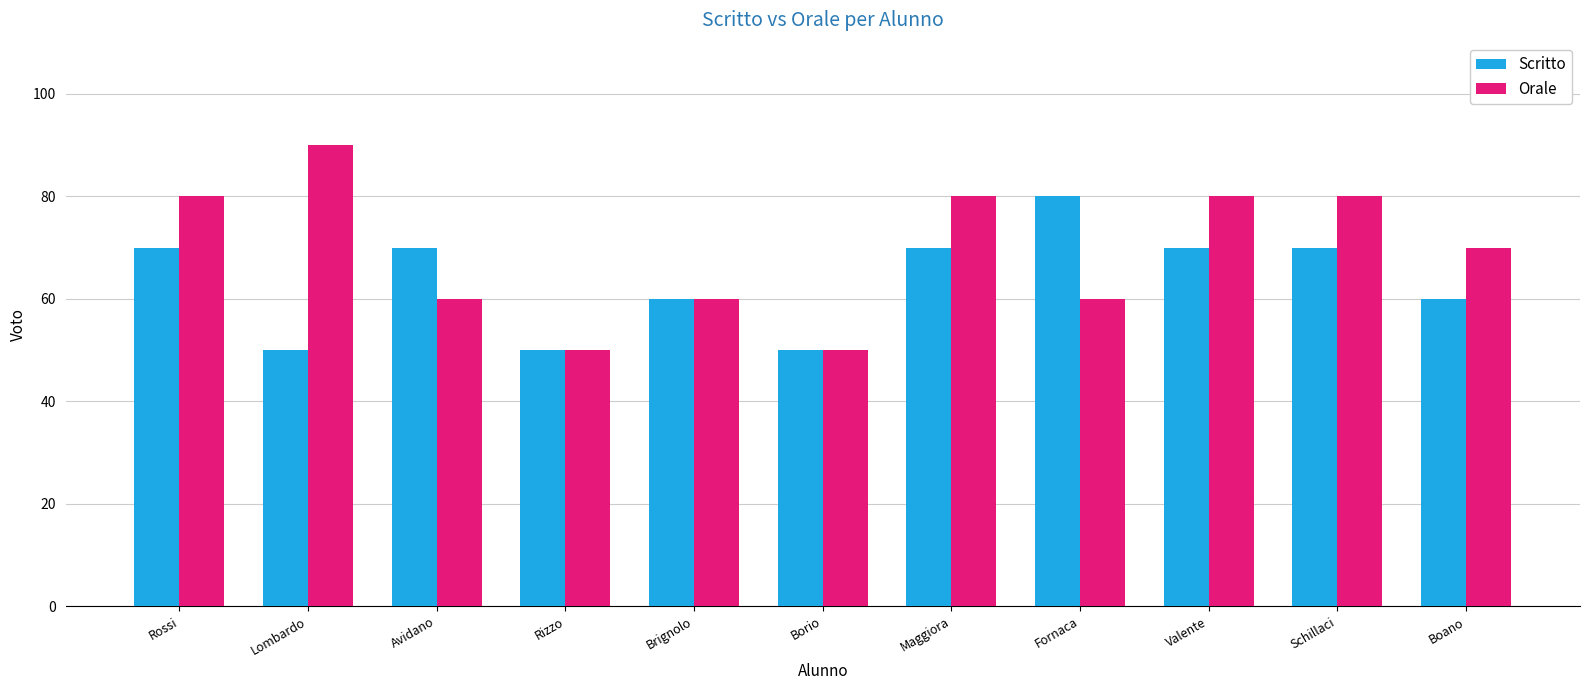

How many bars are there in total?

22